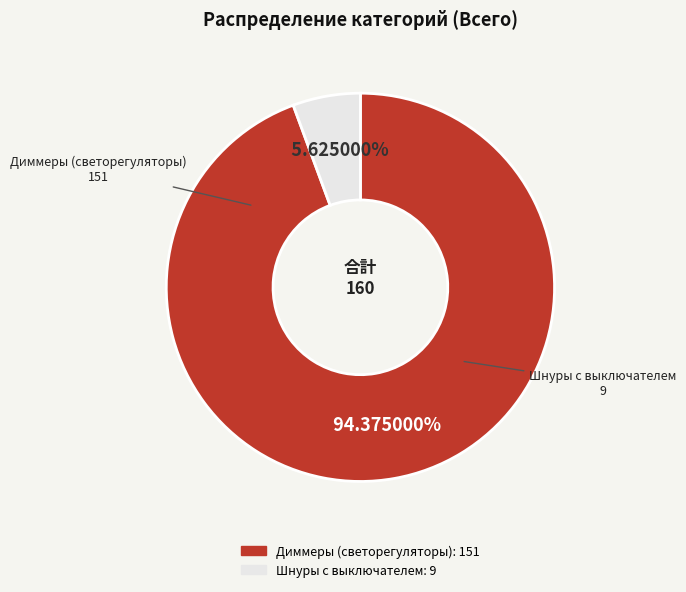

To the nearest percent, what percentage of the pie is Шнуры с выключателем?

6%